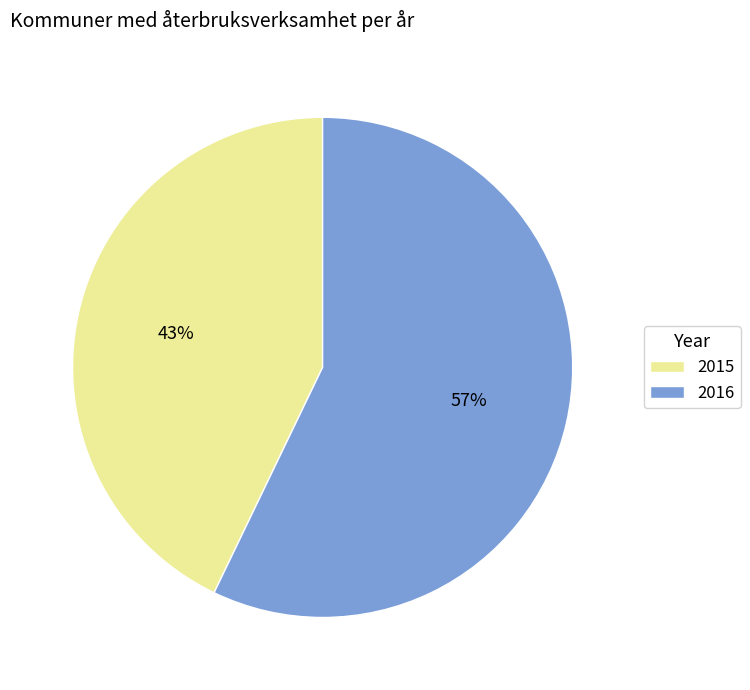

Which category accounts for the majority?

2016